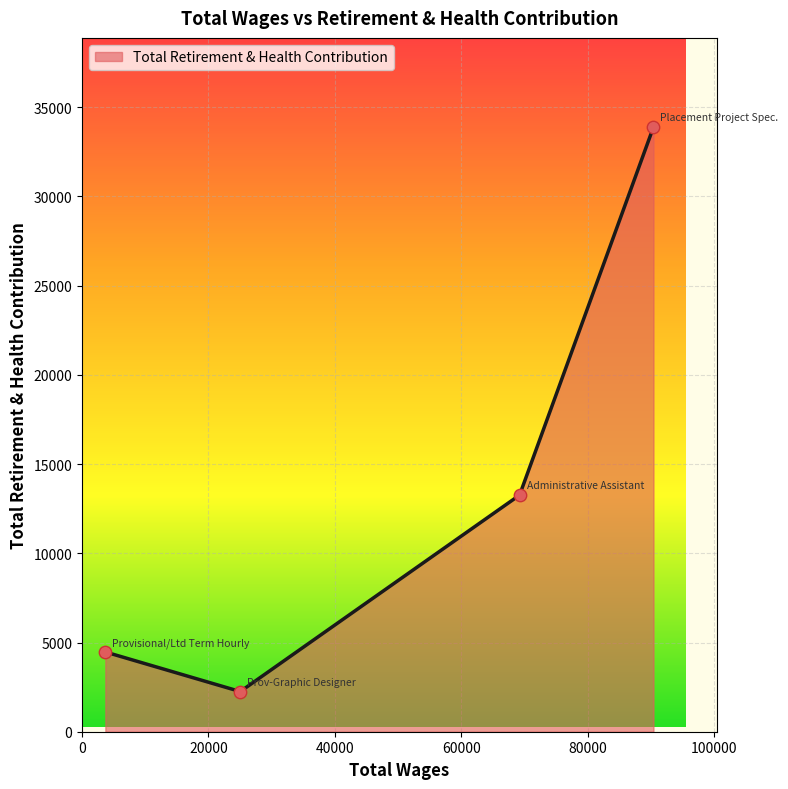

What is the difference between the second highest and minimum values?

11012